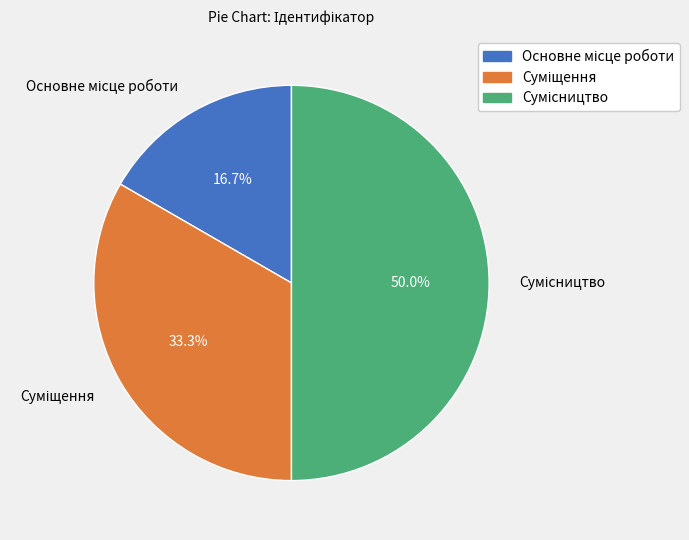

To the nearest percent, what is the difference between the largest and smallest slice percentages?

33%